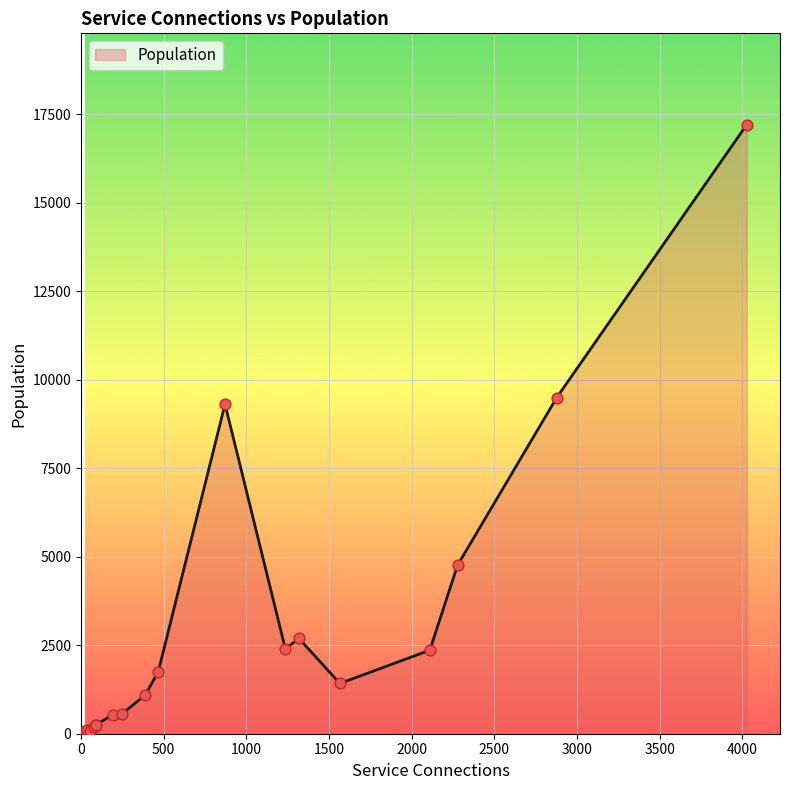

Which has a higher value, 1318 or 24?

1318